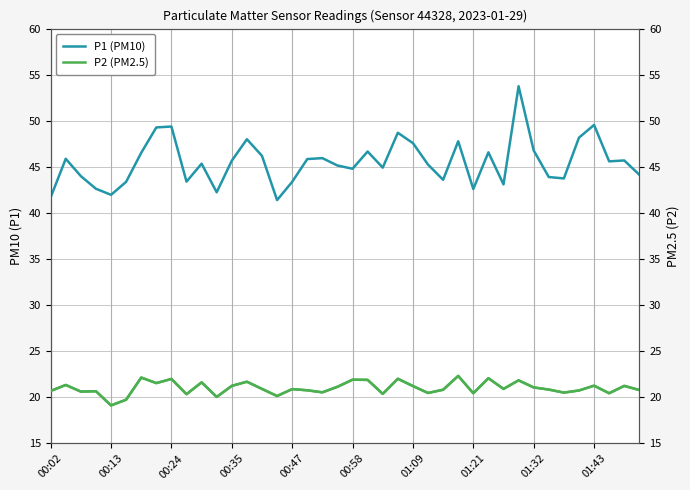

The P2 (PM2.5) series shows 39.0 at 27. True or false?

False